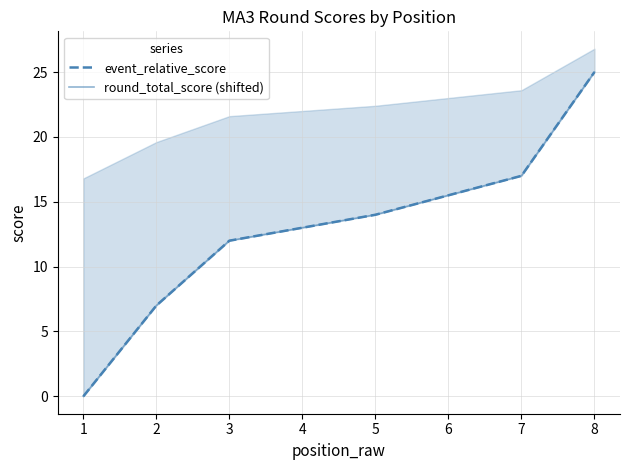

True or false: round_total_score (shifted) and event_relative_score cross at least once.

False